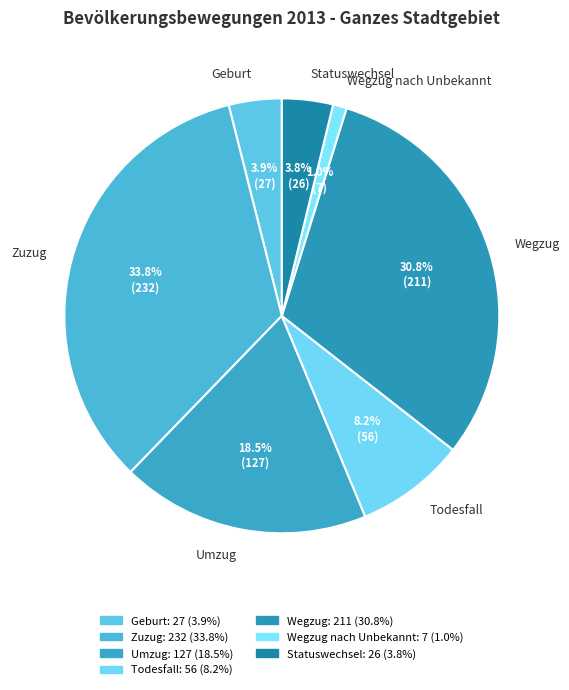

Combined, do Zuzug and Umzug account for over 50%?

Yes